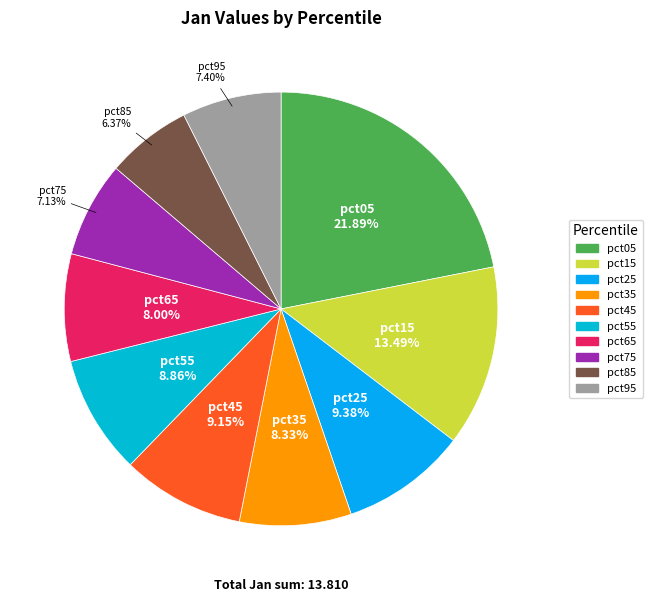

Which category has the biggest portion of the pie?

pct05